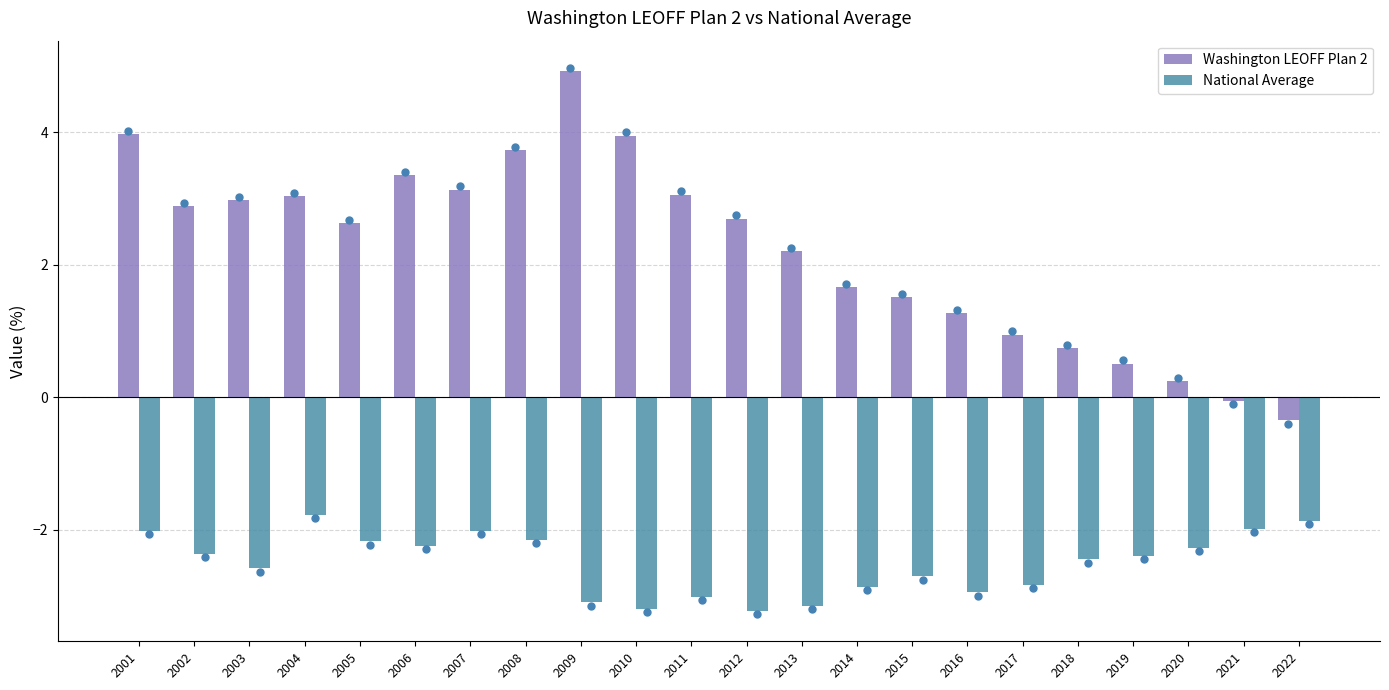

Which series has the largest total across all categories?

Washington LEOFF Plan 2